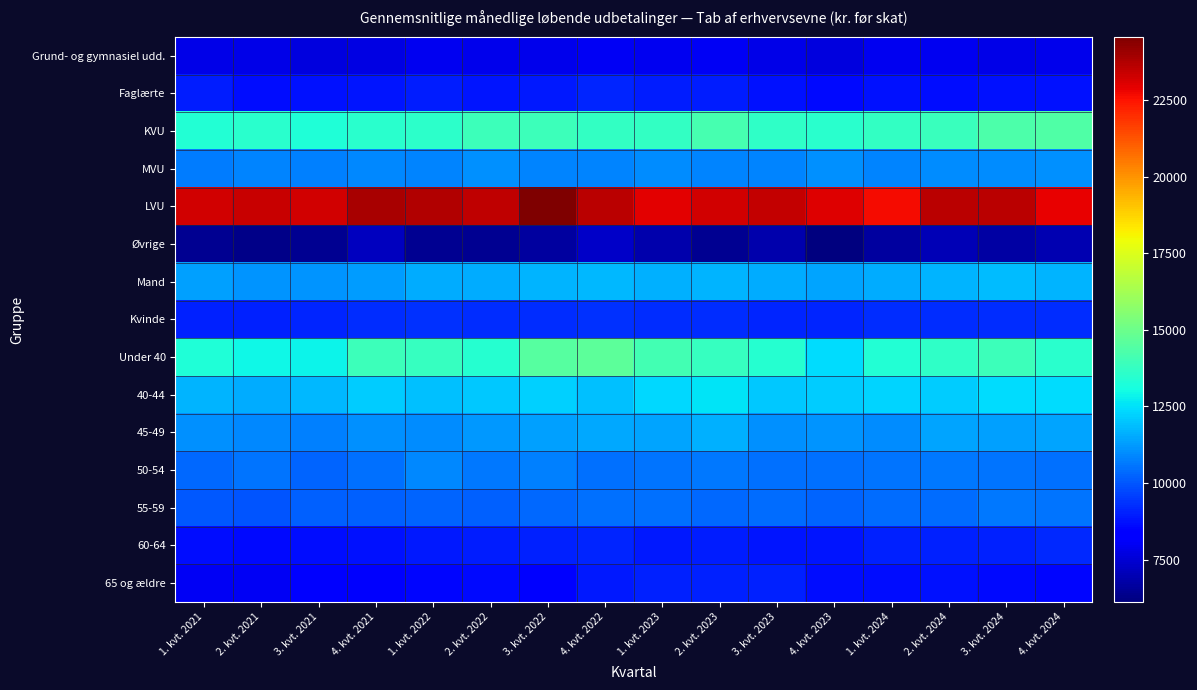

Reading right to left, list all the values displayed in this chart.

Grund- og gymnasiel udd.: 4. kvt. 2024=7896.2	3. kvt. 2024=7794.0	2. kvt. 2024=7934.6	1. kvt. 2024=7979.2	4. kvt. 2023=7675.0	3. kvt. 2023=7792.0	2. kvt. 2023=8022.0	1. kvt. 2023=7990.0	4. kvt. 2022=8035.0	3. kvt. 2022=7900.0	2. kvt. 2022=7911.0	1. kvt. 2022=7990.0	4. kvt. 2021=7714.0	3. kvt. 2021=7705.0	2. kvt. 2021=7820.0	1. kvt. 2021=7847.0
Faglærte: 4. kvt. 2024=8751.7	3. kvt. 2024=8780.3	2. kvt. 2024=8700.1	1. kvt. 2024=8755.5	4. kvt. 2023=8615.0	3. kvt. 2023=8749.0	2. kvt. 2023=8995.0	1. kvt. 2023=8989.0	4. kvt. 2022=9110.0	3. kvt. 2022=8926.0	2. kvt. 2022=8815.0	1. kvt. 2022=8995.0	4. kvt. 2021=8847.0	3. kvt. 2021=8749.0	2. kvt. 2021=8648.0	1. kvt. 2021=8935.0
KVU: 4. kvt. 2024=14370.1	3. kvt. 2024=14311.1	2. kvt. 2024=13852.6	1. kvt. 2024=13752.0	4. kvt. 2023=13492.0	3. kvt. 2023=13674.0	2. kvt. 2023=14181.0	1. kvt. 2023=13725.0	4. kvt. 2022=13743.0	3. kvt. 2022=13919.0	2. kvt. 2022=13961.0	1. kvt. 2022=13569.0	4. kvt. 2021=13534.0	3. kvt. 2021=13274.0	2. kvt. 2021=13510.0	1. kvt. 2021=13383.0
MVU: 4. kvt. 2024=11049.7	3. kvt. 2024=10967.8	2. kvt. 2024=10971.4	1. kvt. 2024=10873.9	4. kvt. 2023=11080.0	3. kvt. 2023=10840.0	2. kvt. 2023=10841.0	1. kvt. 2023=10950.0	4. kvt. 2022=10838.0	3. kvt. 2022=10836.0	2. kvt. 2022=11026.0	1. kvt. 2022=10830.0	4. kvt. 2021=10910.0	3. kvt. 2021=10789.0	2. kvt. 2021=10839.0	1. kvt. 2021=10709.0
LVU: 4. kvt. 2024=22838.3	3. kvt. 2024=23589.6	2. kvt. 2024=23611.2	1. kvt. 2024=22682.2	4. kvt. 2023=23006.0	3. kvt. 2023=23412.0	2. kvt. 2023=23258.0	1. kvt. 2023=22931.0	4. kvt. 2022=23615.0	3. kvt. 2022=24559.0	2. kvt. 2022=23498.0	1. kvt. 2022=23709.0	4. kvt. 2021=23871.0	3. kvt. 2021=23251.0	2. kvt. 2021=23383.0	1. kvt. 2021=23212.0
Øvrige: 4. kvt. 2024=6983.7	3. kvt. 2024=6714.1	2. kvt. 2024=7017.5	1. kvt. 2024=6633.7	4. kvt. 2023=6122.0	3. kvt. 2023=6896.0	2. kvt. 2023=6460.0	1. kvt. 2023=6866.0	4. kvt. 2022=7331.0	3. kvt. 2022=6641.0	2. kvt. 2022=6480.0	1. kvt. 2022=6418.0	4. kvt. 2021=7186.0	3. kvt. 2021=6455.0	2. kvt. 2021=6287.0	1. kvt. 2021=6448.0
Mand: 4. kvt. 2024=11738.3	3. kvt. 2024=11819.8	2. kvt. 2024=11706.2	1. kvt. 2024=11547.6	4. kvt. 2023=11436.0	3. kvt. 2023=11547.0	2. kvt. 2023=11723.0	1. kvt. 2023=11637.0	4. kvt. 2022=11782.0	3. kvt. 2022=11723.0	2. kvt. 2022=11552.0	1. kvt. 2022=11532.0	4. kvt. 2021=11300.0	3. kvt. 2021=11138.0	2. kvt. 2021=11145.0	1. kvt. 2021=11366.0
Kvinde: 4. kvt. 2024=9278.2	3. kvt. 2024=9242.4	2. kvt. 2024=9243.4	1. kvt. 2024=9228.9	4. kvt. 2023=9086.0	3. kvt. 2023=9140.0	2. kvt. 2023=9273.0	1. kvt. 2023=9271.0	4. kvt. 2022=9356.0	3. kvt. 2022=9271.0	2. kvt. 2022=9228.0	1. kvt. 2022=9300.0	4. kvt. 2021=9232.0	3. kvt. 2021=9085.0	2. kvt. 2021=9069.0	1. kvt. 2021=9052.0
Under 40: 4. kvt. 2024=13487.8	3. kvt. 2024=13967.7	2. kvt. 2024=13680.1	1. kvt. 2024=13363.2	4. kvt. 2023=12458.0	3. kvt. 2023=13417.0	2. kvt. 2023=13781.0	1. kvt. 2023=14046.0	4. kvt. 2022=14673.0	3. kvt. 2022=14514.0	2. kvt. 2022=13420.0	1. kvt. 2022=13812.0	4. kvt. 2021=13964.0	3. kvt. 2021=12858.0	2. kvt. 2021=12942.0	1. kvt. 2021=13310.0
40-44: 4. kvt. 2024=12425.9	3. kvt. 2024=12450.4	2. kvt. 2024=12147.8	1. kvt. 2024=12252.3	4. kvt. 2023=12169.0	3. kvt. 2023=12048.0	2. kvt. 2023=12589.0	1. kvt. 2023=12319.0	4. kvt. 2022=11888.0	3. kvt. 2022=12231.0	2. kvt. 2022=12087.0	1. kvt. 2022=11916.0	4. kvt. 2021=12110.0	3. kvt. 2021=11780.0	2. kvt. 2021=11577.0	1. kvt. 2021=11675.0
45-49: 4. kvt. 2024=11438.2	3. kvt. 2024=11343.4	2. kvt. 2024=11434.9	1. kvt. 2024=10992.5	4. kvt. 2023=11121.0	3. kvt. 2023=11043.0	2. kvt. 2023=11629.0	1. kvt. 2023=11385.0	4. kvt. 2022=11453.0	3. kvt. 2022=11341.0	2. kvt. 2022=11227.0	1. kvt. 2022=11005.0	4. kvt. 2021=11056.0	3. kvt. 2021=10753.0	2. kvt. 2021=10899.0	1. kvt. 2021=11037.0
50-54: 4. kvt. 2024=10449.6	3. kvt. 2024=10522.0	2. kvt. 2024=10625.5	1. kvt. 2024=10556.9	4. kvt. 2023=10444.0	3. kvt. 2023=10458.0	2. kvt. 2023=10607.0	1. kvt. 2023=10537.0	4. kvt. 2022=10478.0	3. kvt. 2022=10802.0	2. kvt. 2022=10637.0	1. kvt. 2022=10901.0	4. kvt. 2021=10448.0	3. kvt. 2021=10288.0	2. kvt. 2021=10528.0	1. kvt. 2021=10326.0
55-59: 4. kvt. 2024=10525.9	3. kvt. 2024=10613.9	2. kvt. 2024=10372.4	1. kvt. 2024=10393.7	4. kvt. 2023=10294.0	3. kvt. 2023=10384.0	2. kvt. 2023=10349.0	1. kvt. 2023=10470.0	4. kvt. 2022=10497.0	3. kvt. 2022=10312.0	2. kvt. 2022=10204.0	1. kvt. 2022=10229.0	4. kvt. 2021=10207.0	3. kvt. 2021=10158.0	2. kvt. 2021=9969.0	1. kvt. 2021=10062.0
60-64: 4. kvt. 2024=9161.0	3. kvt. 2024=9008.6	2. kvt. 2024=9023.3	1. kvt. 2024=9004.8	4. kvt. 2023=8834.0	3. kvt. 2023=8847.0	2. kvt. 2023=8953.0	1. kvt. 2023=8881.0	4. kvt. 2022=9114.0	3. kvt. 2022=9003.0	2. kvt. 2022=8943.0	1. kvt. 2022=8911.0	4. kvt. 2021=8718.0	3. kvt. 2021=8645.0	2. kvt. 2021=8586.0	1. kvt. 2021=8683.0
65 og ældre: 4. kvt. 2024=8532.6	3. kvt. 2024=8582.2	2. kvt. 2024=8717.5	1. kvt. 2024=8651.3	4. kvt. 2023=8708.0	3. kvt. 2023=9021.0	2. kvt. 2023=9013.0	1. kvt. 2023=9038.0	4. kvt. 2022=8924.0	3. kvt. 2022=8306.0	2. kvt. 2022=8617.0	1. kvt. 2022=8507.0	4. kvt. 2021=8187.0	3. kvt. 2021=8328.0	2. kvt. 2021=8043.0	1. kvt. 2021=8040.0